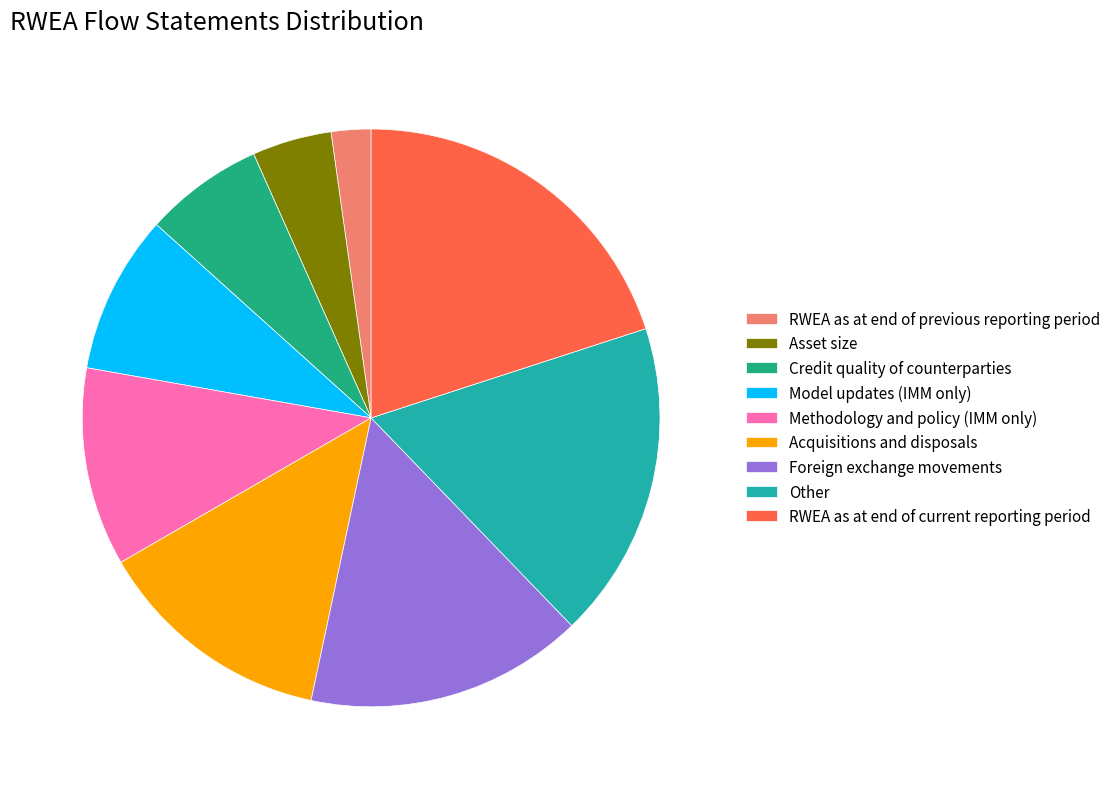

Which slice is the largest?

RWEA as at end of current reporting period